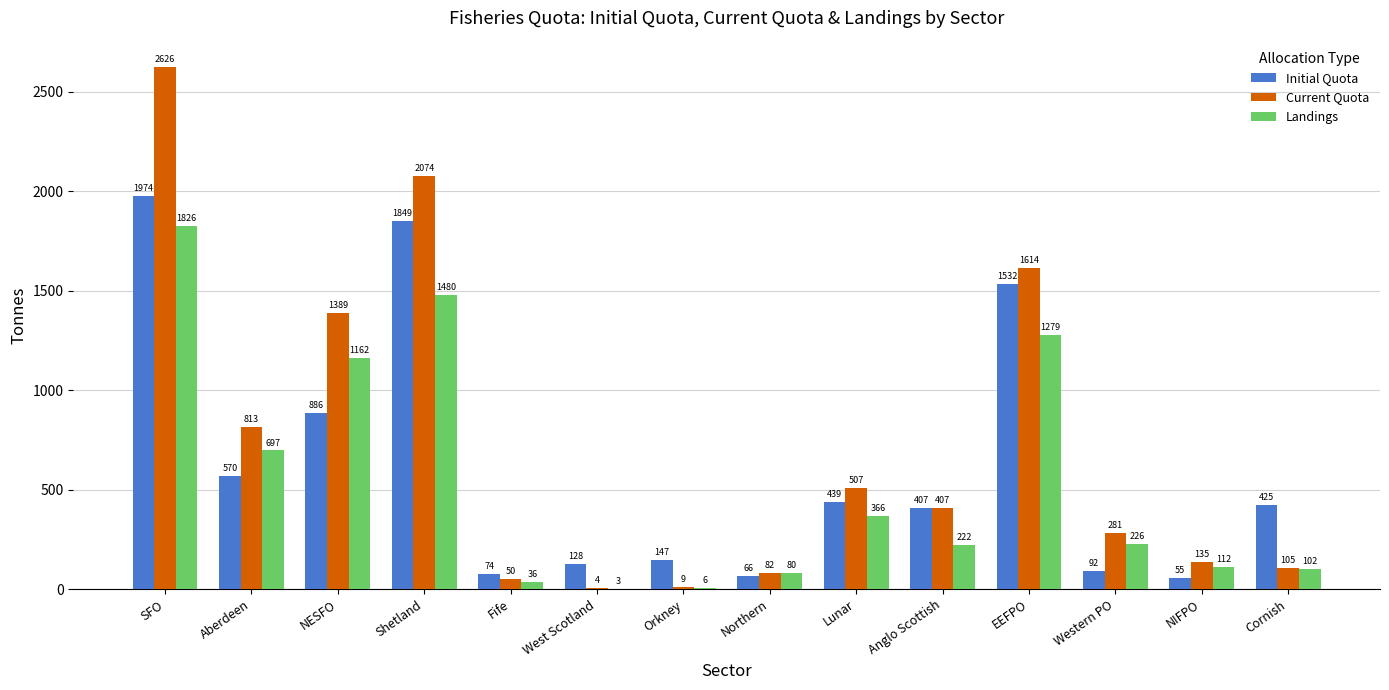

How many groups of bars are there?

14